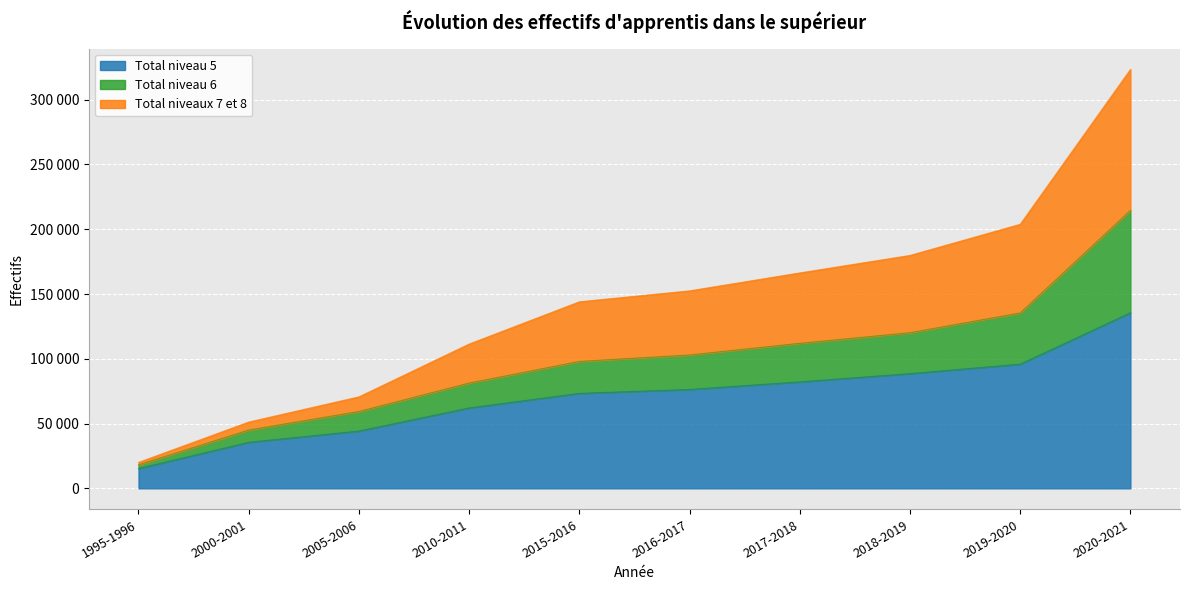

What is the value of the Total niveau 5 point at the 1st from the left?

15273